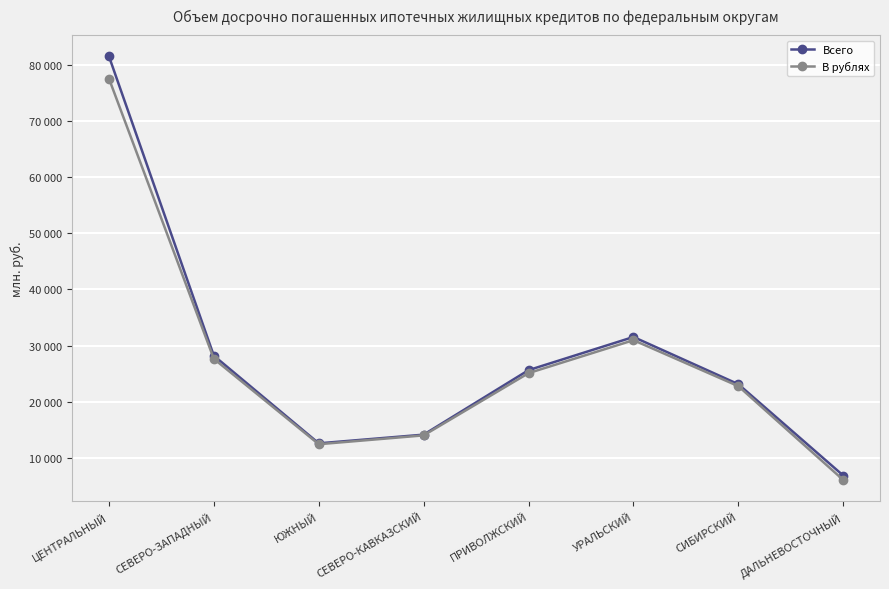

List the series in order of their overall mean, lowest first.

В рублях, Всего